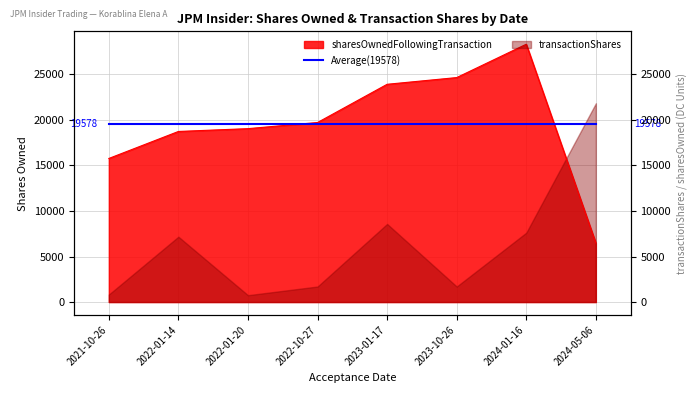

Rank the categories by value from lowest to highest.

2024-05-06, 2021-10-26, 2022-01-14, 2022-01-20, 2022-10-27, 2023-01-17, 2023-10-26, 2024-01-16